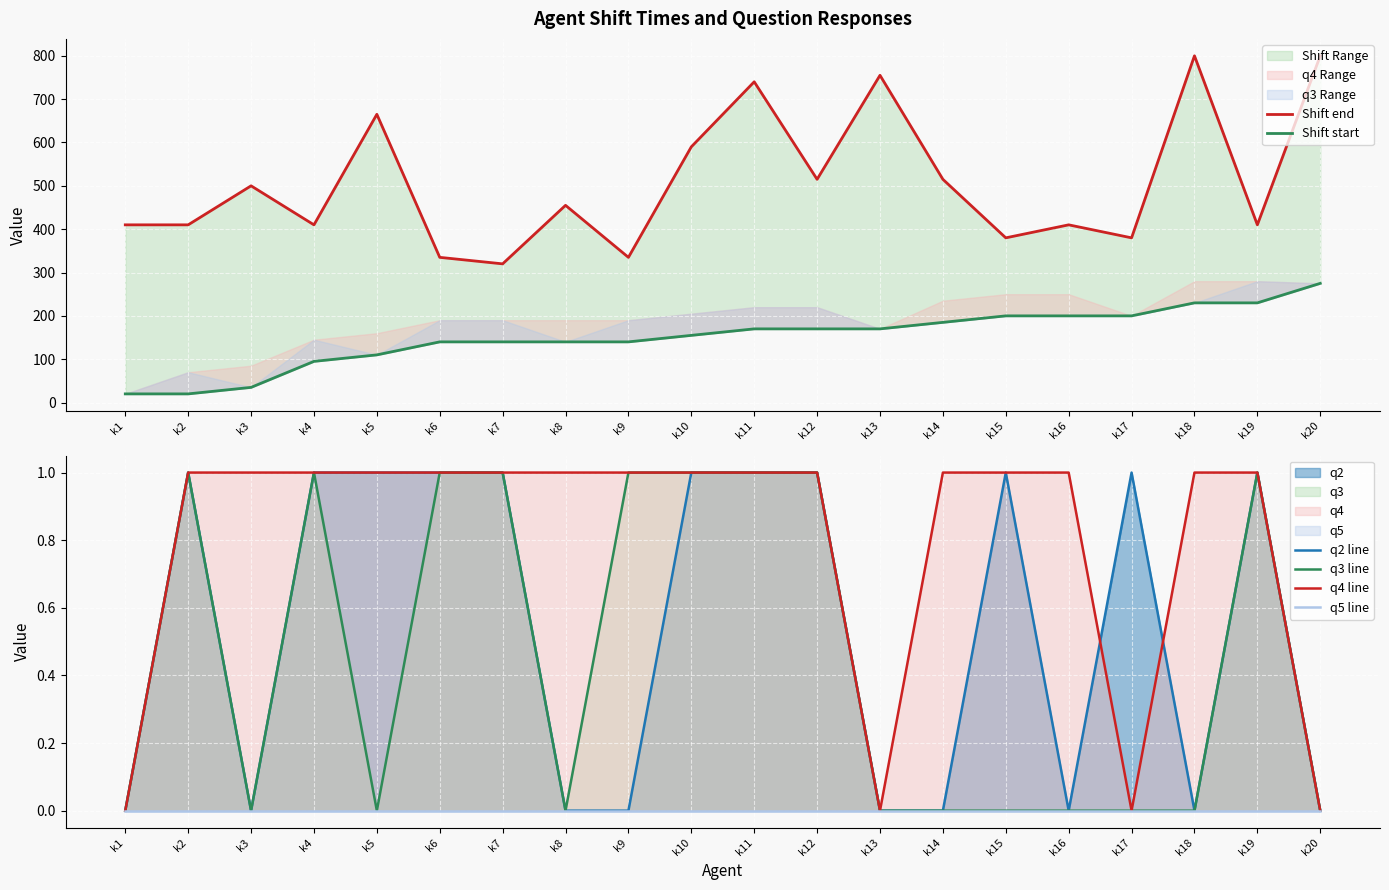

True or false: q2 line and Shift start cross at least once.

False